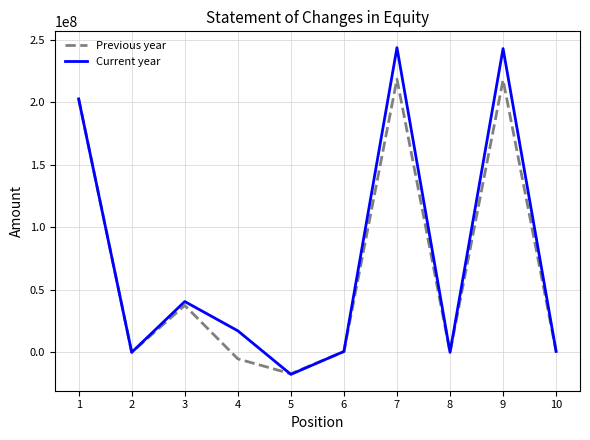

Which series has the largest total across all categories?

Current year